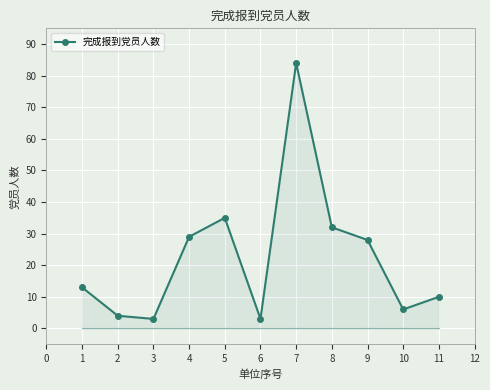

Where is the data nearest to the value 43?

5